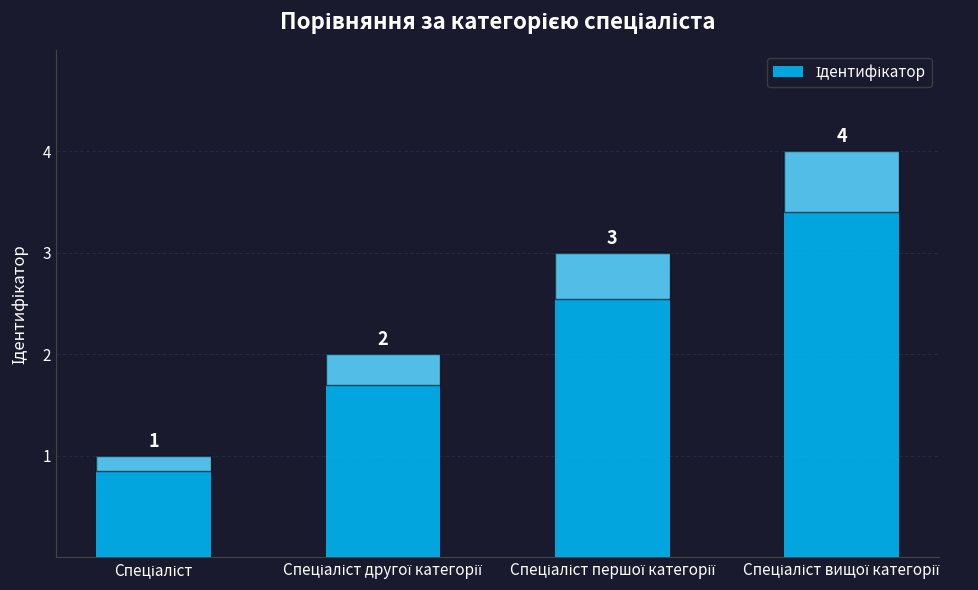

What is the value of the 4th bar from the left?

4